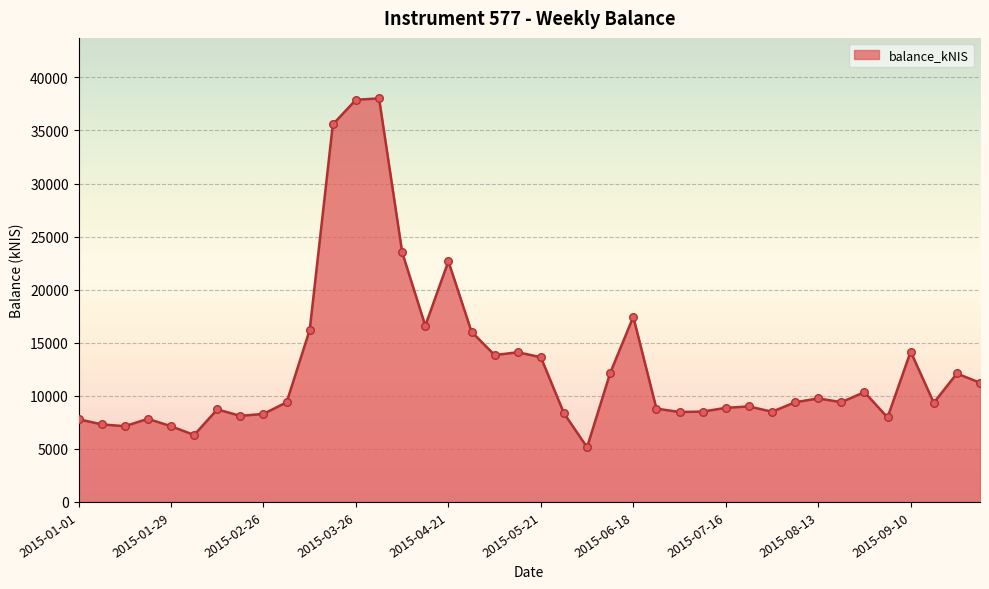

What is the smallest value displayed?

5153.0